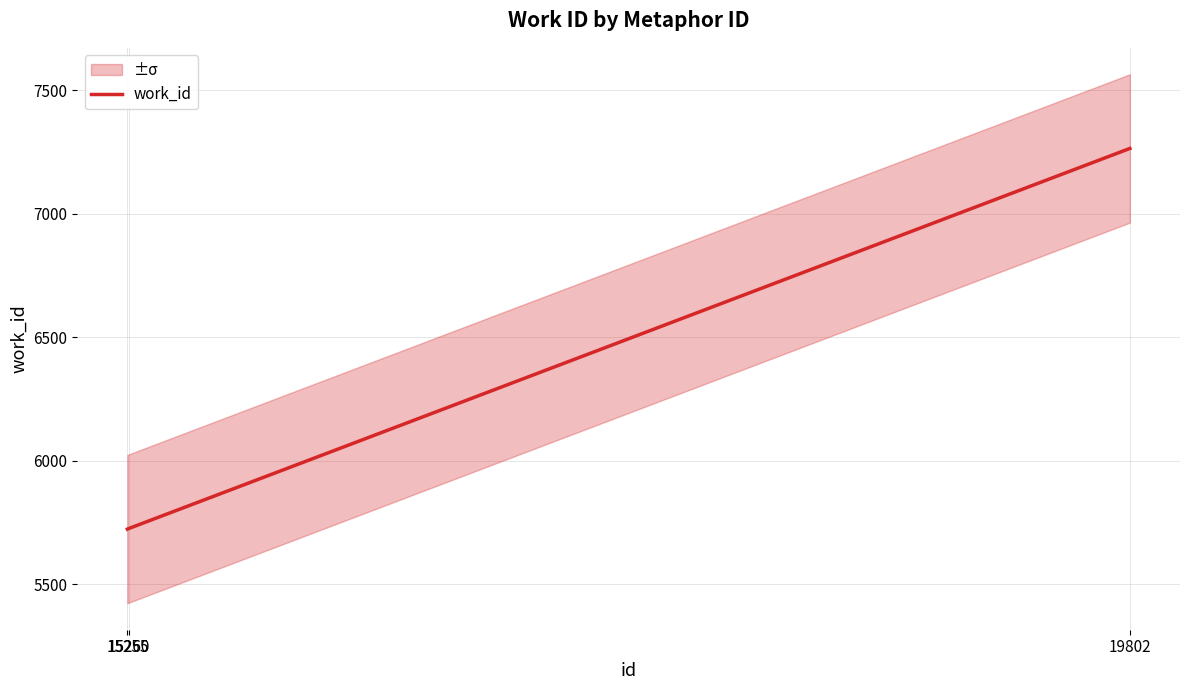

Rank the categories by value from lowest to highest.

15255, 15260, 19802